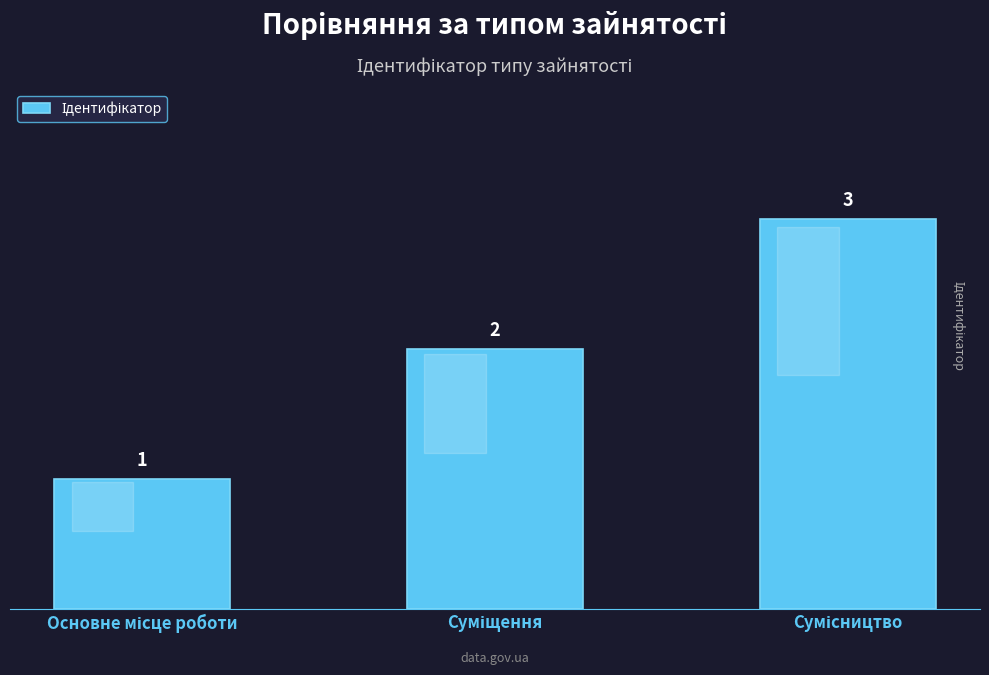

What is the value of the 1st bar from the left?

1